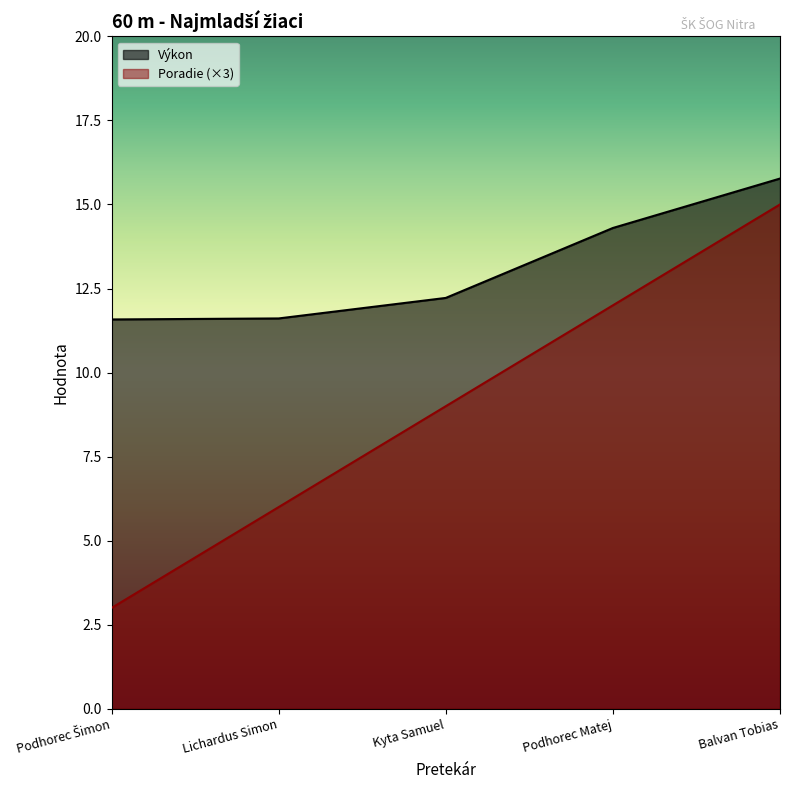

How many Poradie values are between 6 and 12?

3